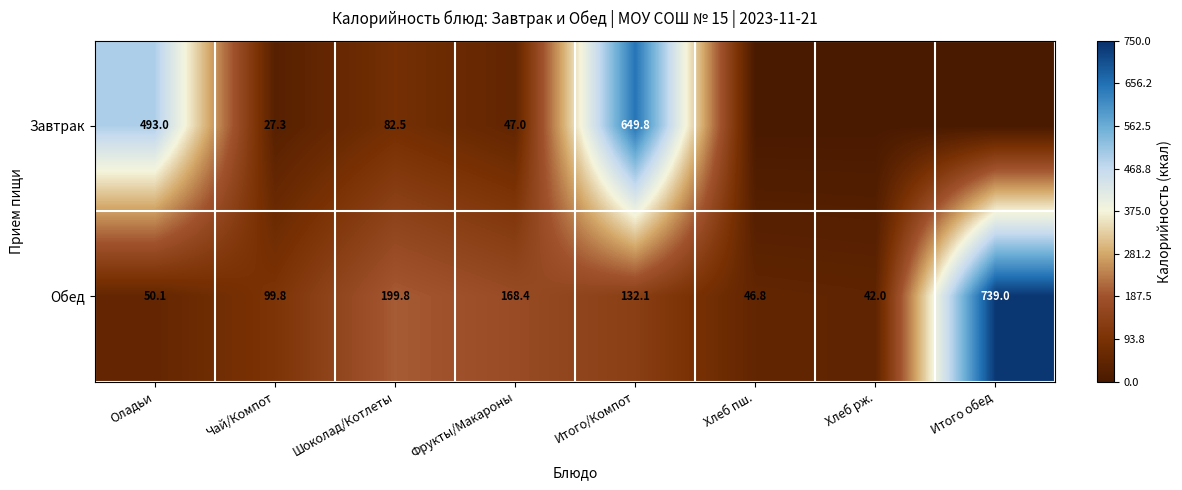

At which label does Обед reach its minimum?

Хлеб рж.